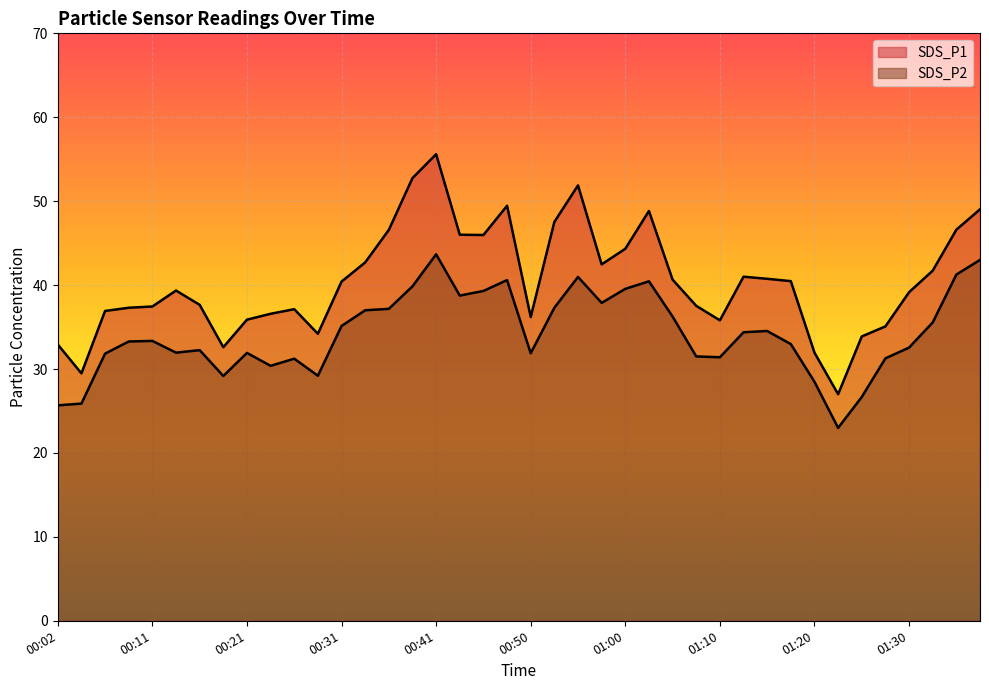

Rank the categories by SDS_P1 value from highest to lowest.

00:41, 00:38, 00:55, 00:48, 01:37, 01:03, 00:53, 01:34, 00:36, 00:43, 00:46, 01:00, 00:33, 00:58, 01:32, 01:12, 01:15, 01:05, 01:17, 00:31, 00:14, 01:30, 00:16, 01:08, 00:11, 00:09, 00:26, 00:07, 00:24, 00:50, 00:21, 01:10, 01:27, 00:28, 01:25, 00:02, 00:19, 01:20, 00:04, 01:22